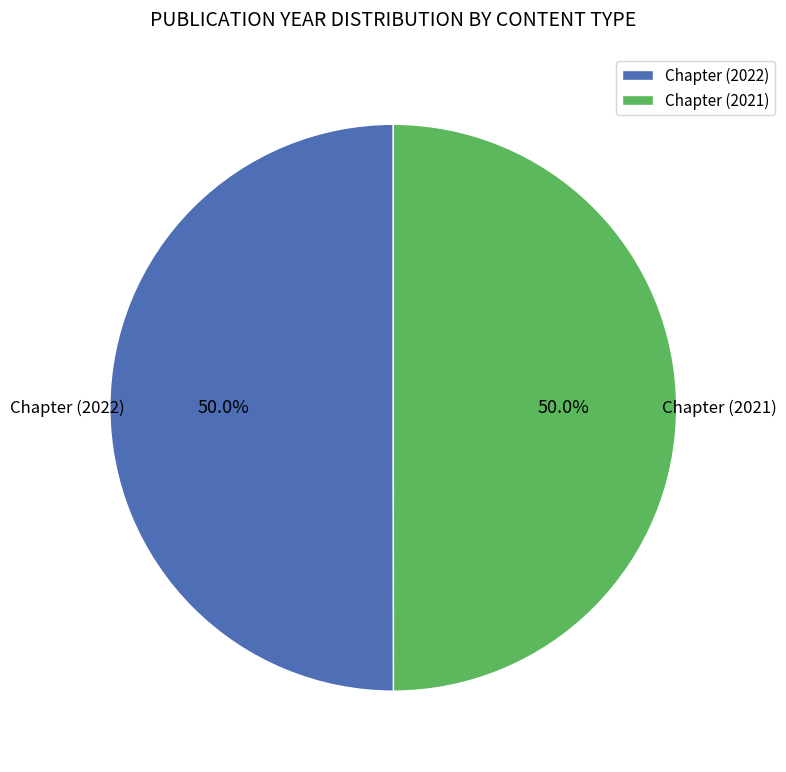

What percentage do Chapter (2021) and Chapter (2022) together represent?

100.0%